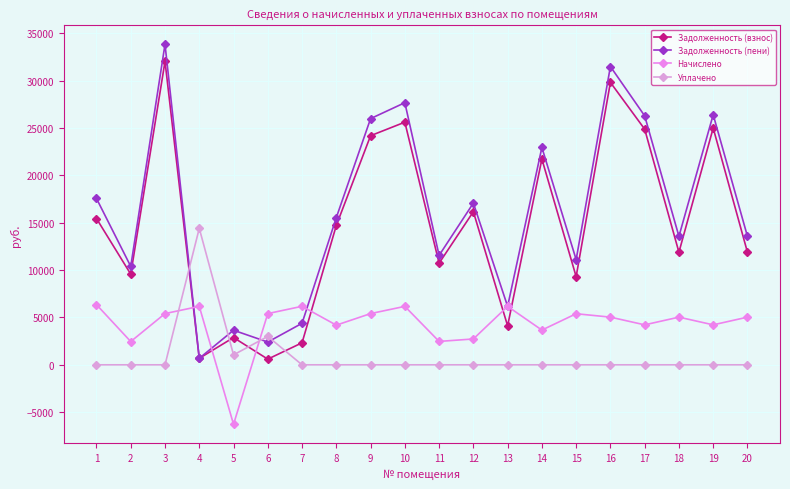

What is the greatest value displayed?

33831.1